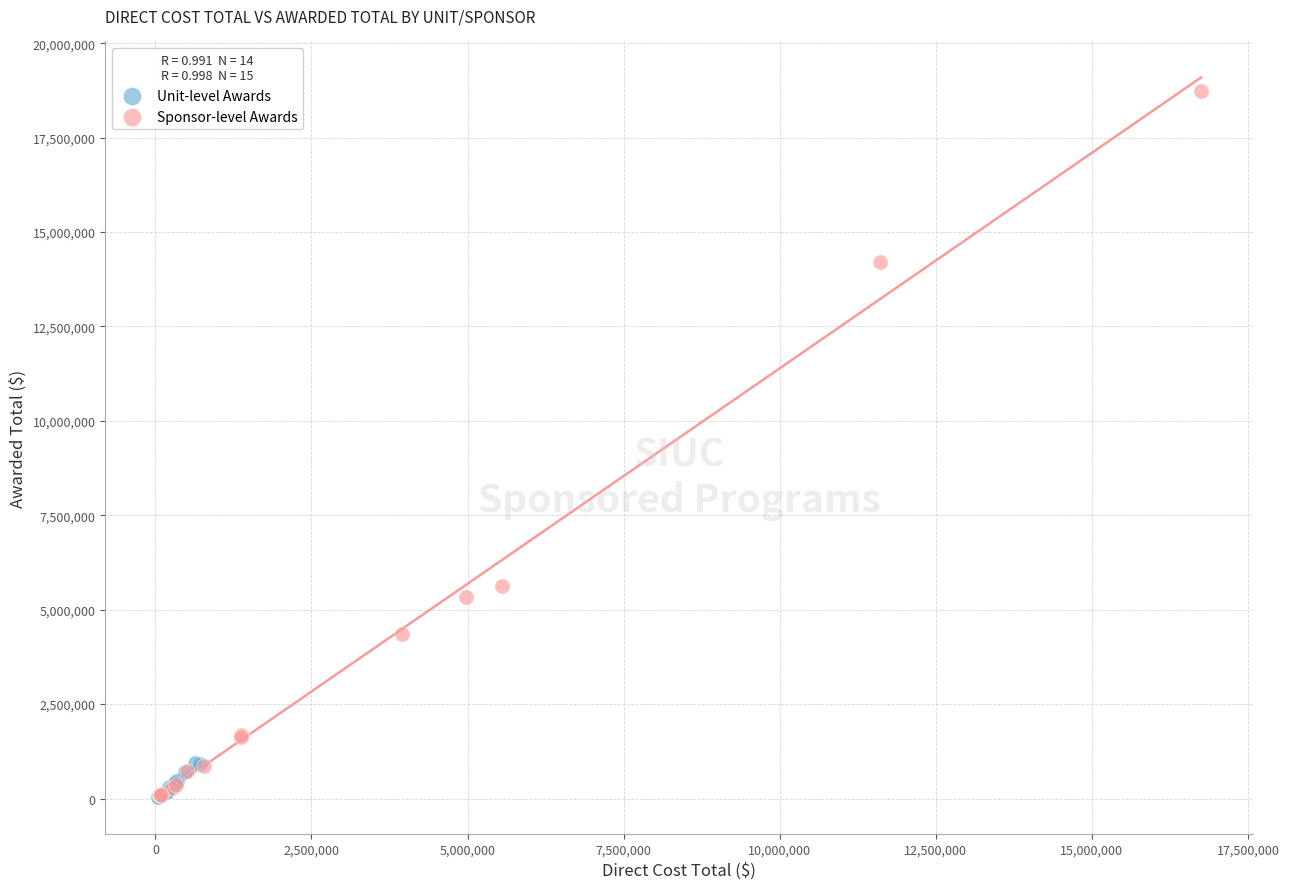

Which series reaches the maximum Y coordinate?

Sponsor-level Awards